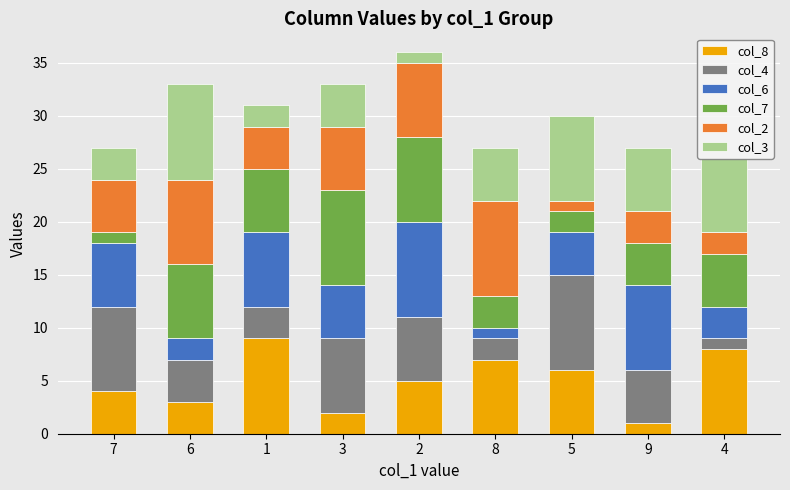

At which category is the sum across all series the highest?

2